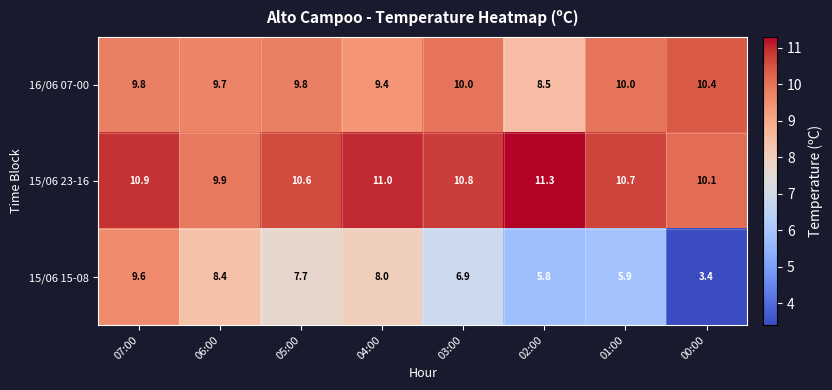

At 00:00, list the series in order from largest to smallest.

16/06 07-00, 15/06 23-16, 15/06 15-08